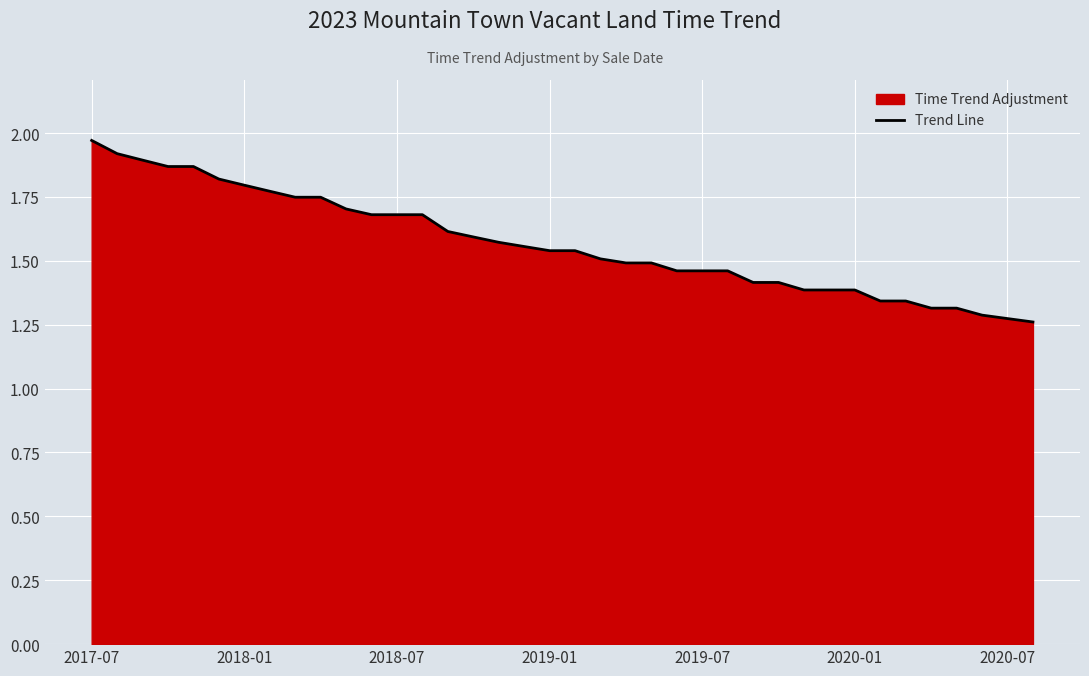

Which label corresponds to the largest value in the chart?

2017-07